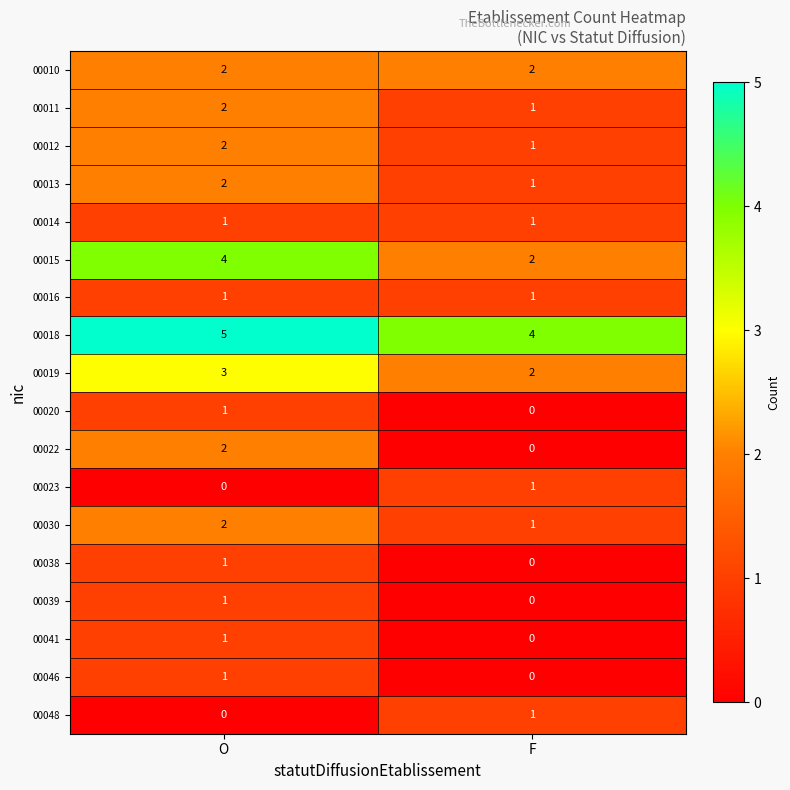

At which category is the sum across all series the highest?

O